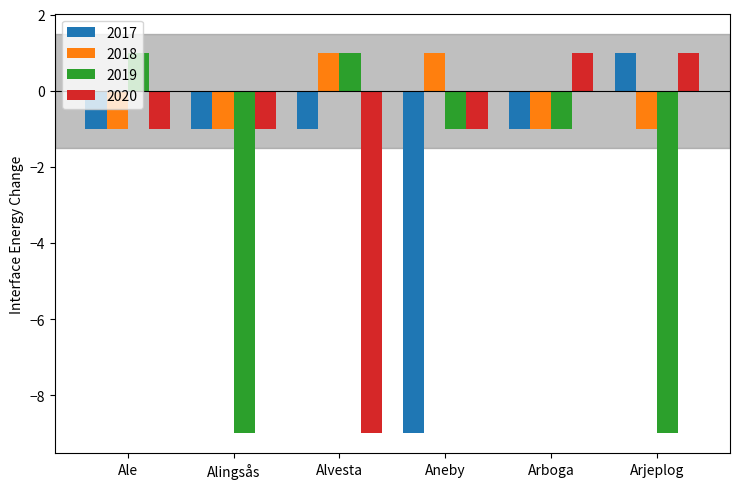

Which series changed the most between Alingsås and Arboga?

2019